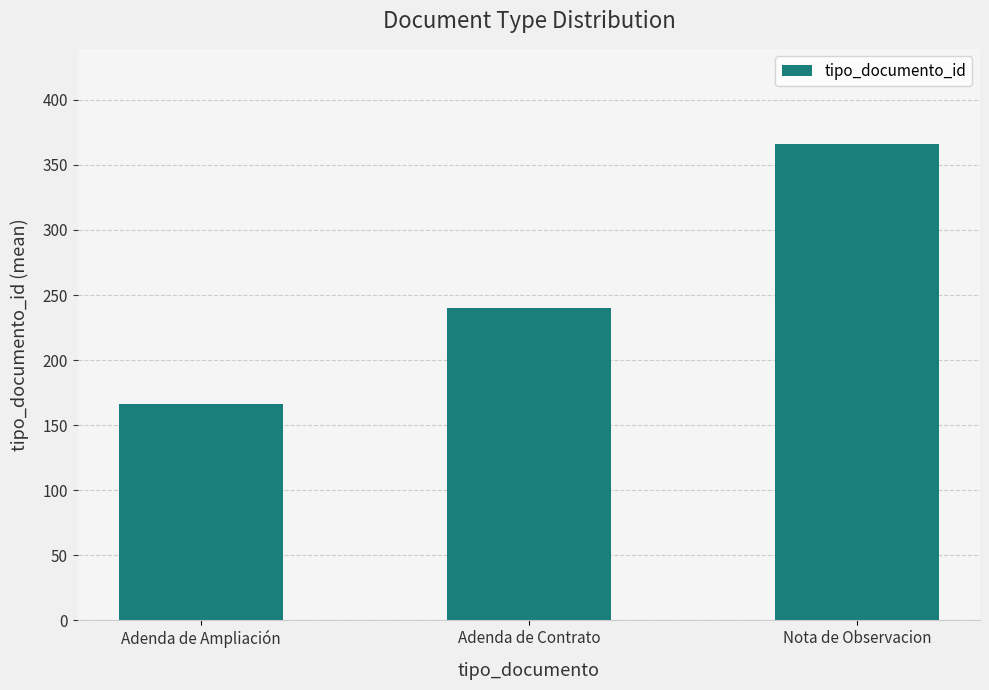

What is the difference between the second highest and minimum values?

74